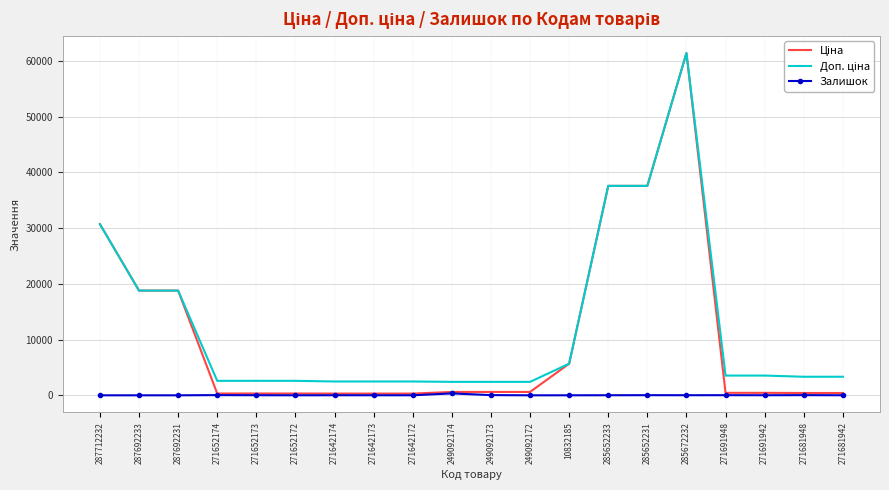

What is the greatest value displayed?

61434.3